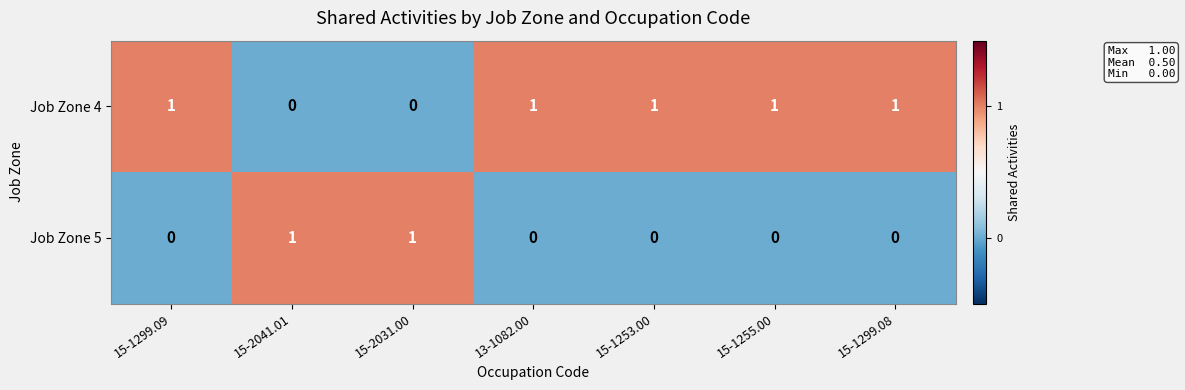

The Job Zone 4 series shows 1 at 15-1299.09. True or false?

True